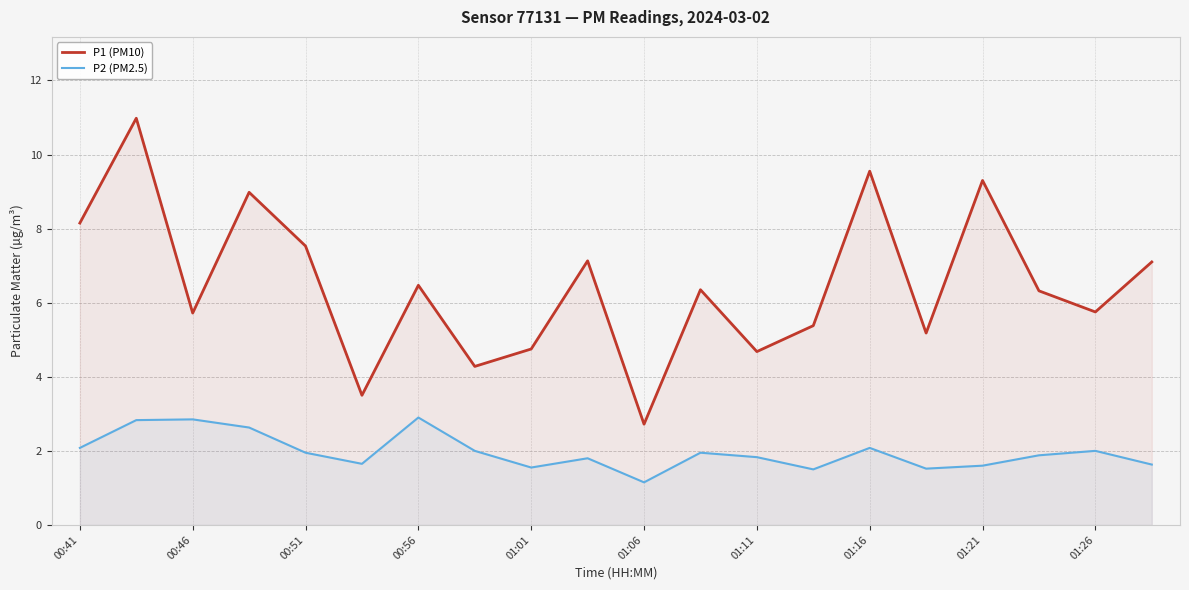

Read the P1 (PM10) value at 01:16.

9.6